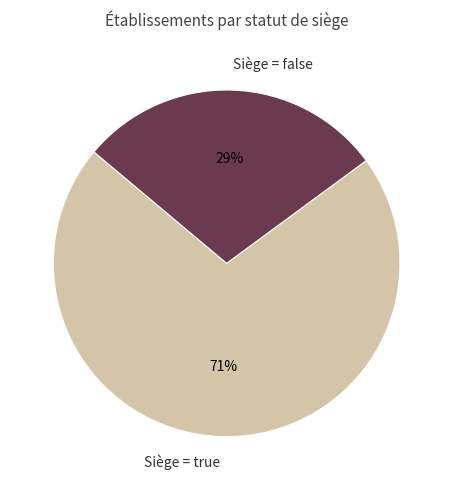

Do Siège = true and Siège = false together represent more than half of the pie?

Yes